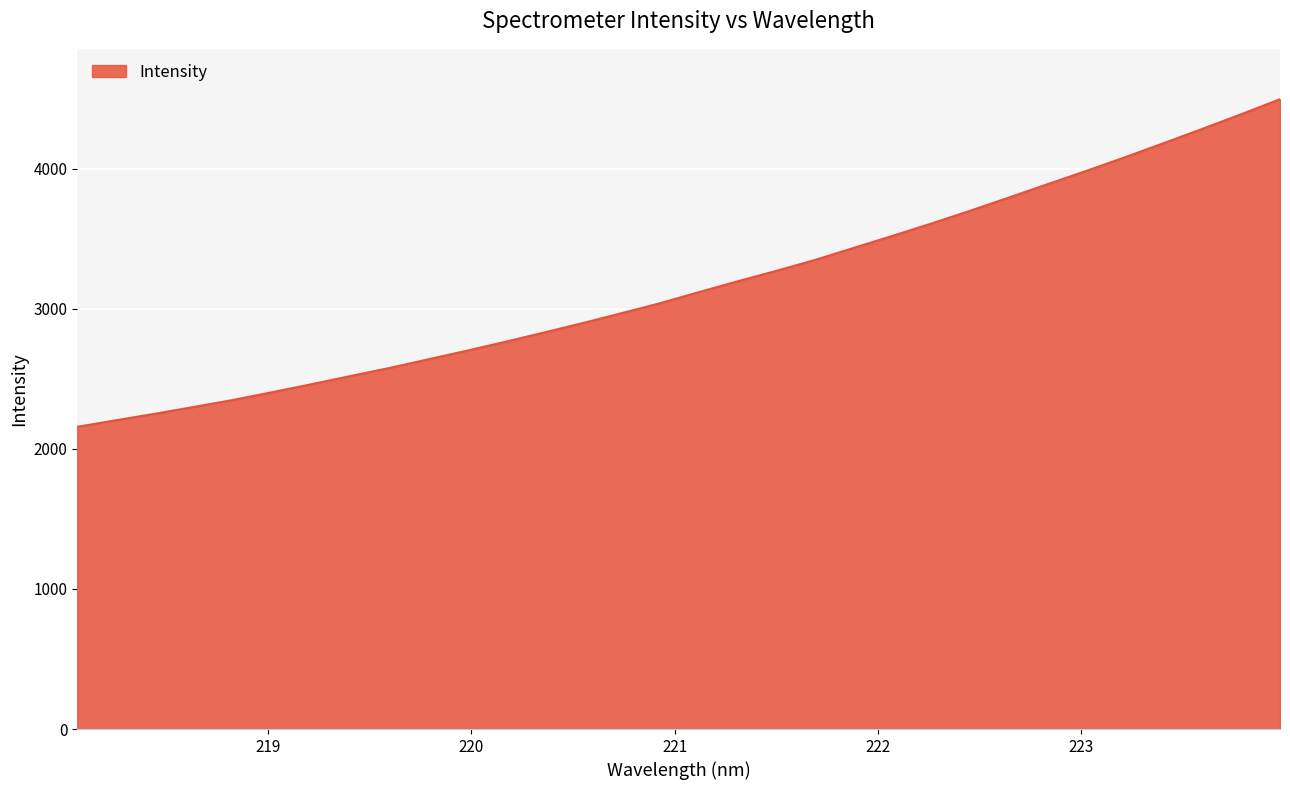

What is the greatest value displayed?

4497.2